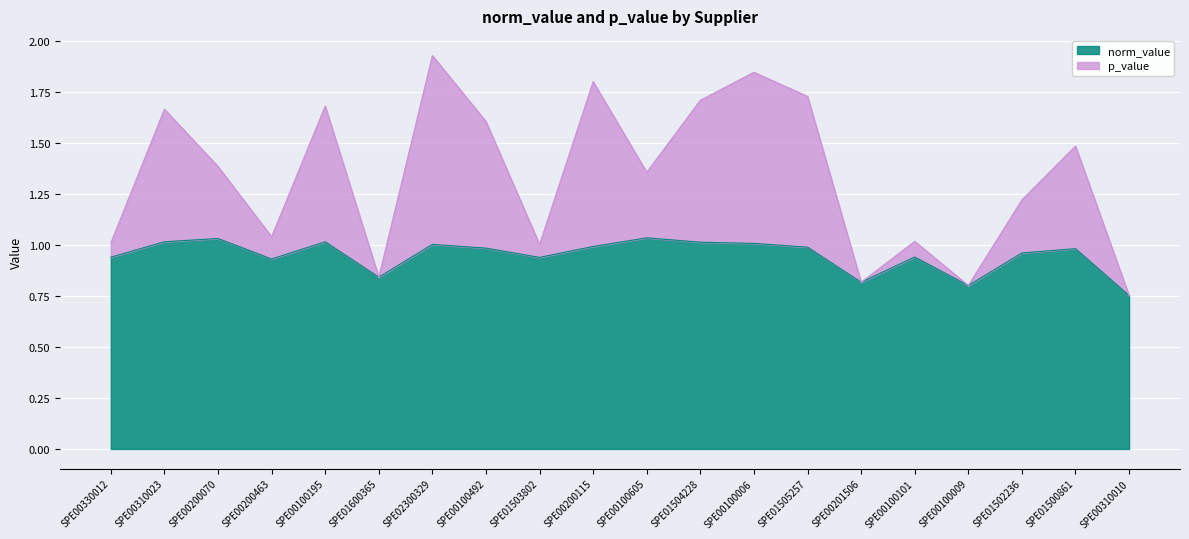

Rank the categories by norm_value value from highest to lowest.

SPE00100605, SPE00200070, SPE00310023, SPE00100195, SPE01504228, SPE00100006, SPE02300329, SPE00200115, SPE01505257, SPE00100492, SPE01500861, SPE01502236, SPE00100101, SPE00330012, SPE01503802, SPE00200463, SPE01600365, SPE00201506, SPE00100009, SPE00310010